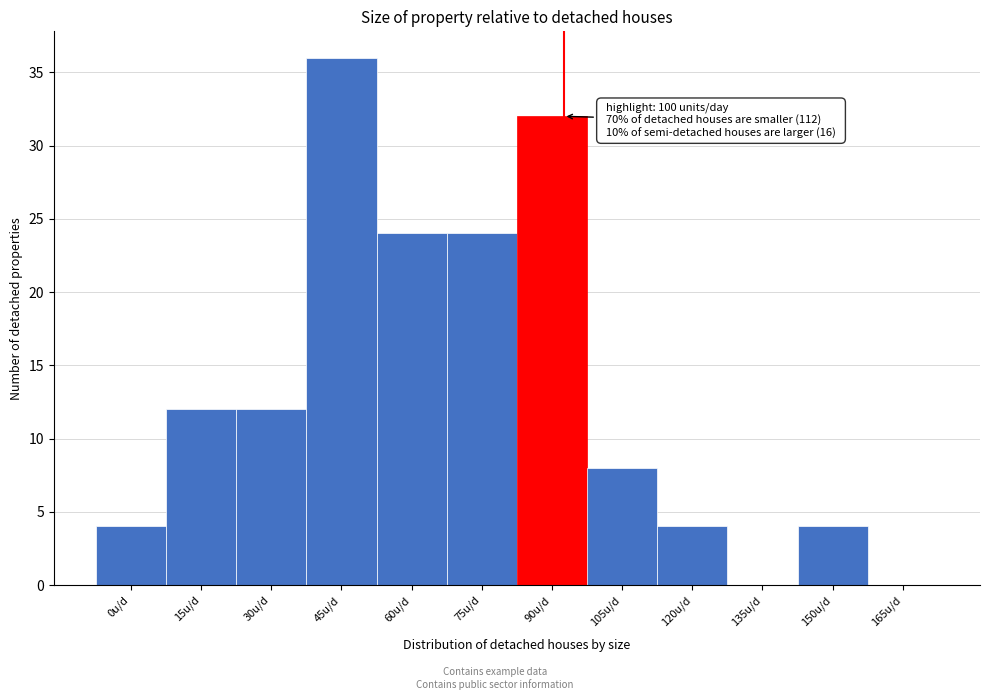

Reading left to right, transcribe all the data shown in this chart.

0u/d=4	15u/d=12	30u/d=12	45u/d=36	60u/d=24	75u/d=24	90u/d=32	105u/d=8	120u/d=4	135u/d=0	150u/d=4	165u/d=0